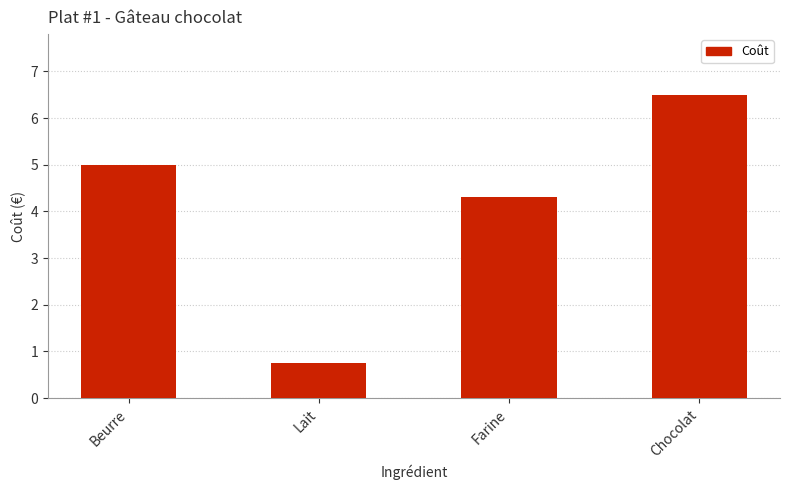

What is the label of the 2nd bar from the right?

Farine